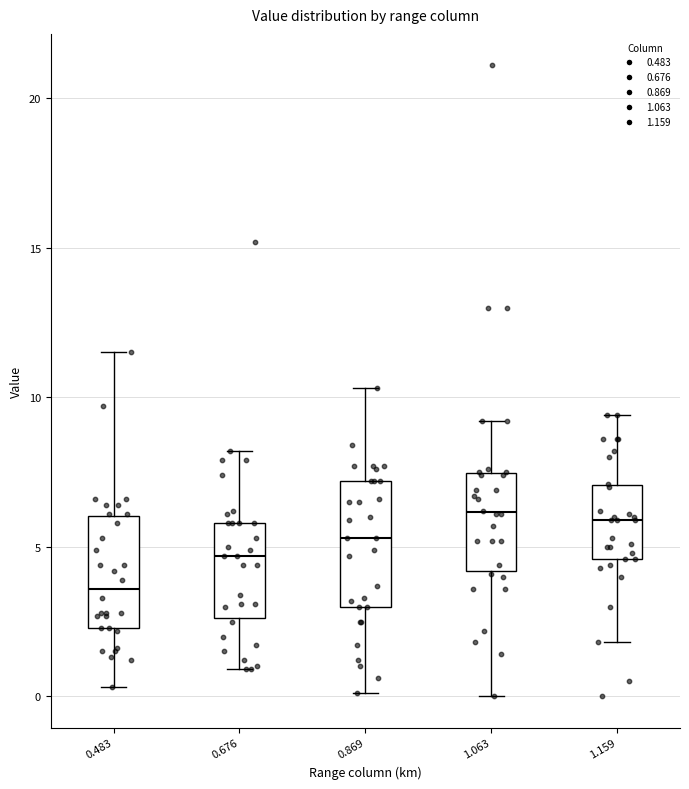

Which box has the lowest median line?

0.483